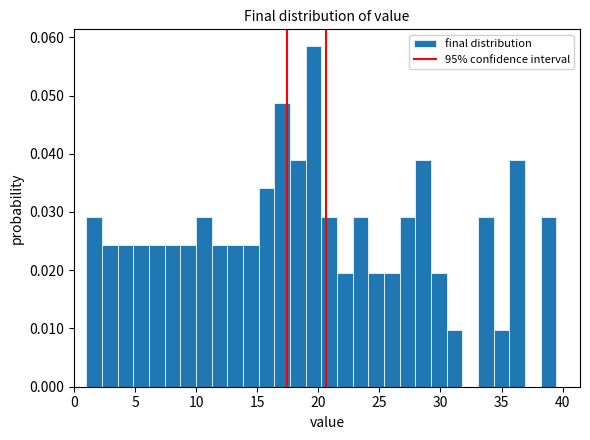

Read against the x-axis, roughly where is the centre of the tallest bar?

19.5